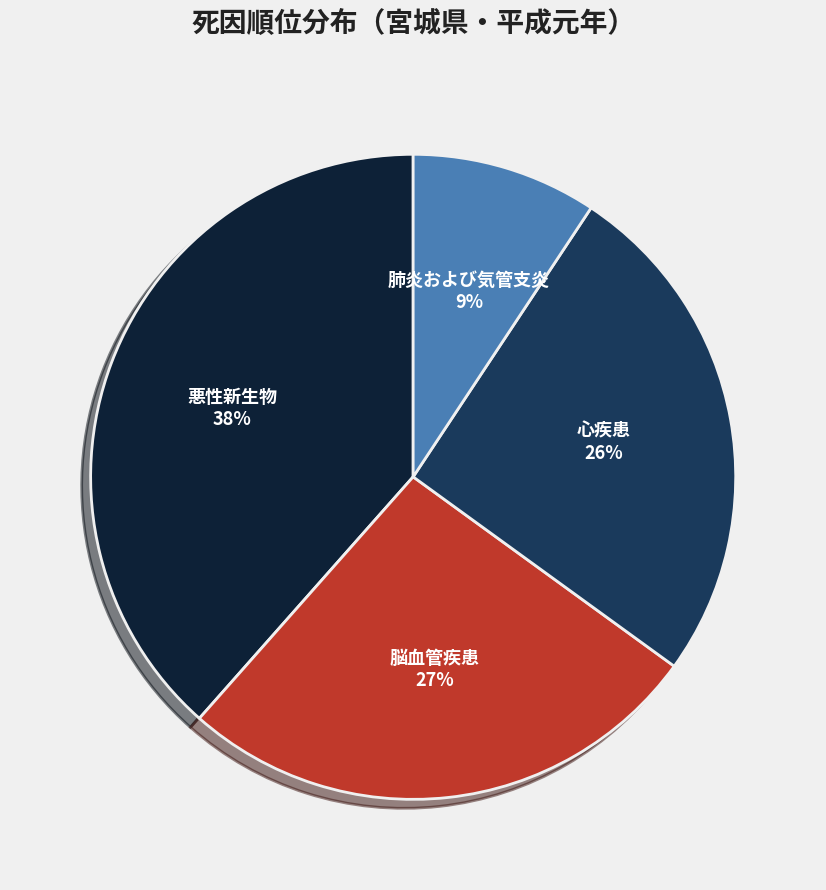

To the nearest percent, what percentage of the pie is 心疾患?

26%